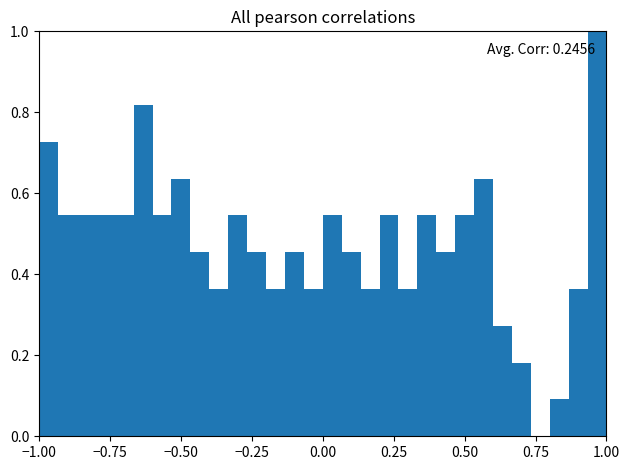

Around what value on the x-axis is the tallest bar? Give the approximate position of its centre, as read against the axis.

0.95